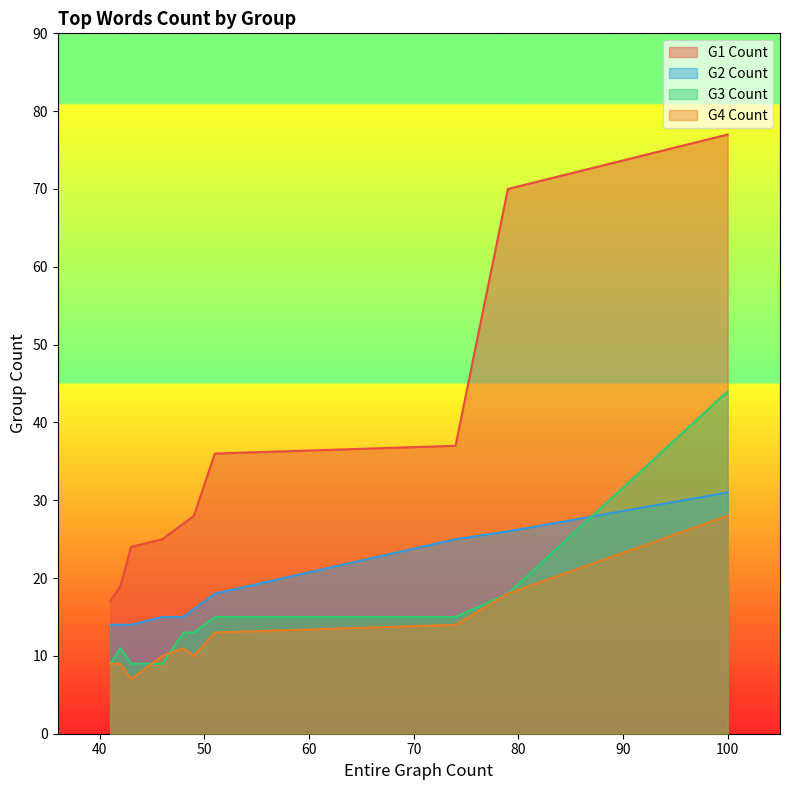

True or false: G3 Count has a value of 9 at microsoft.

False